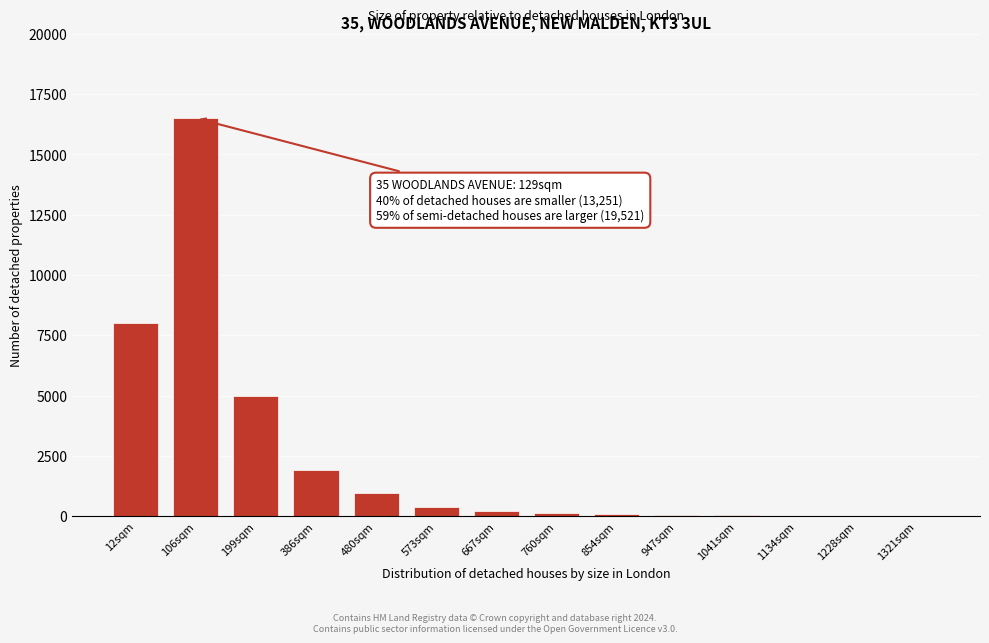

What is the greatest value displayed?

16500